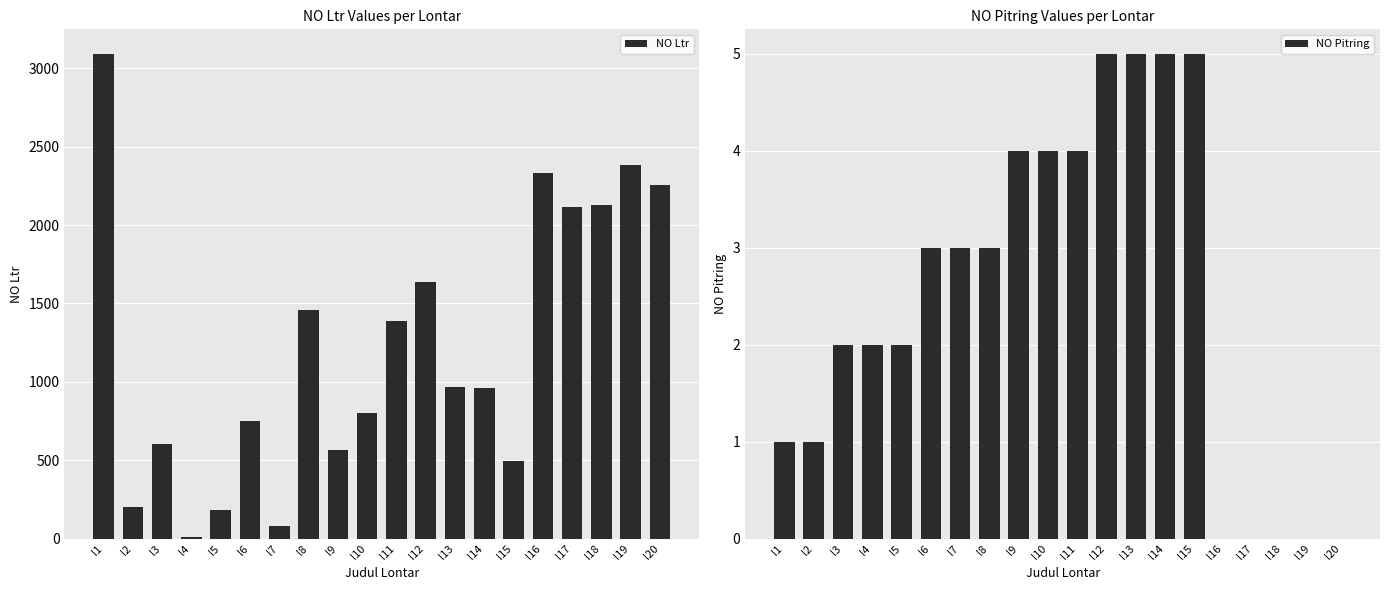

What is the maximum value shown in the chart?

3094